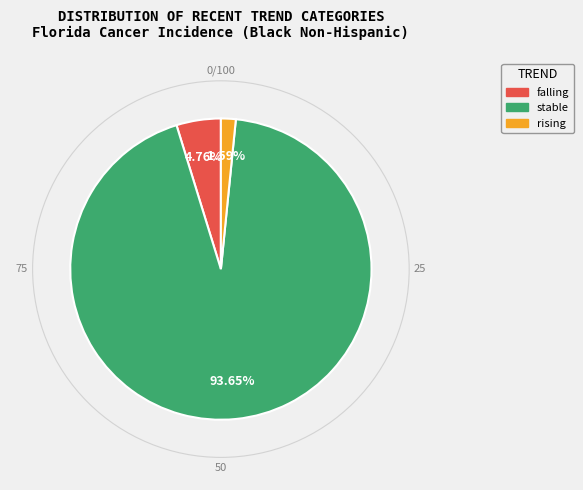

How many segments does this pie chart have?

3